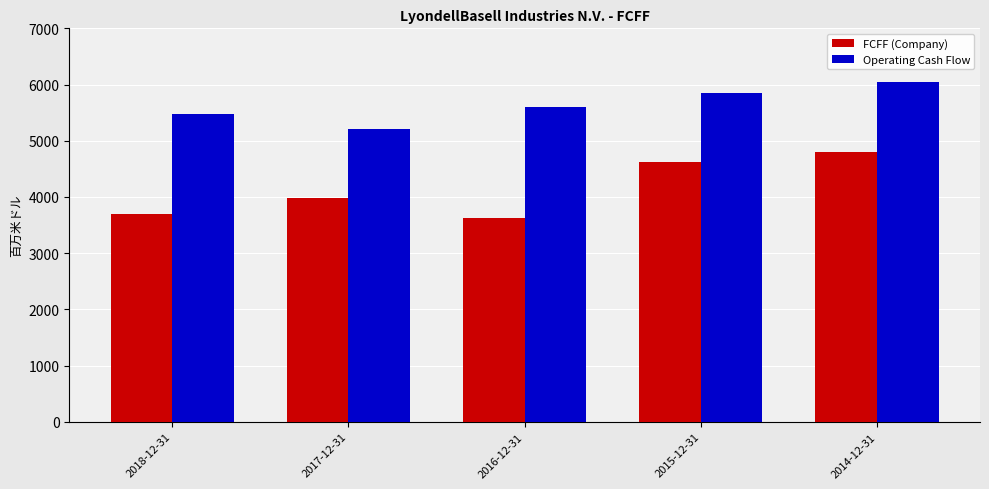

At which label does FCFF (Company) reach its minimum?

2016-12-31